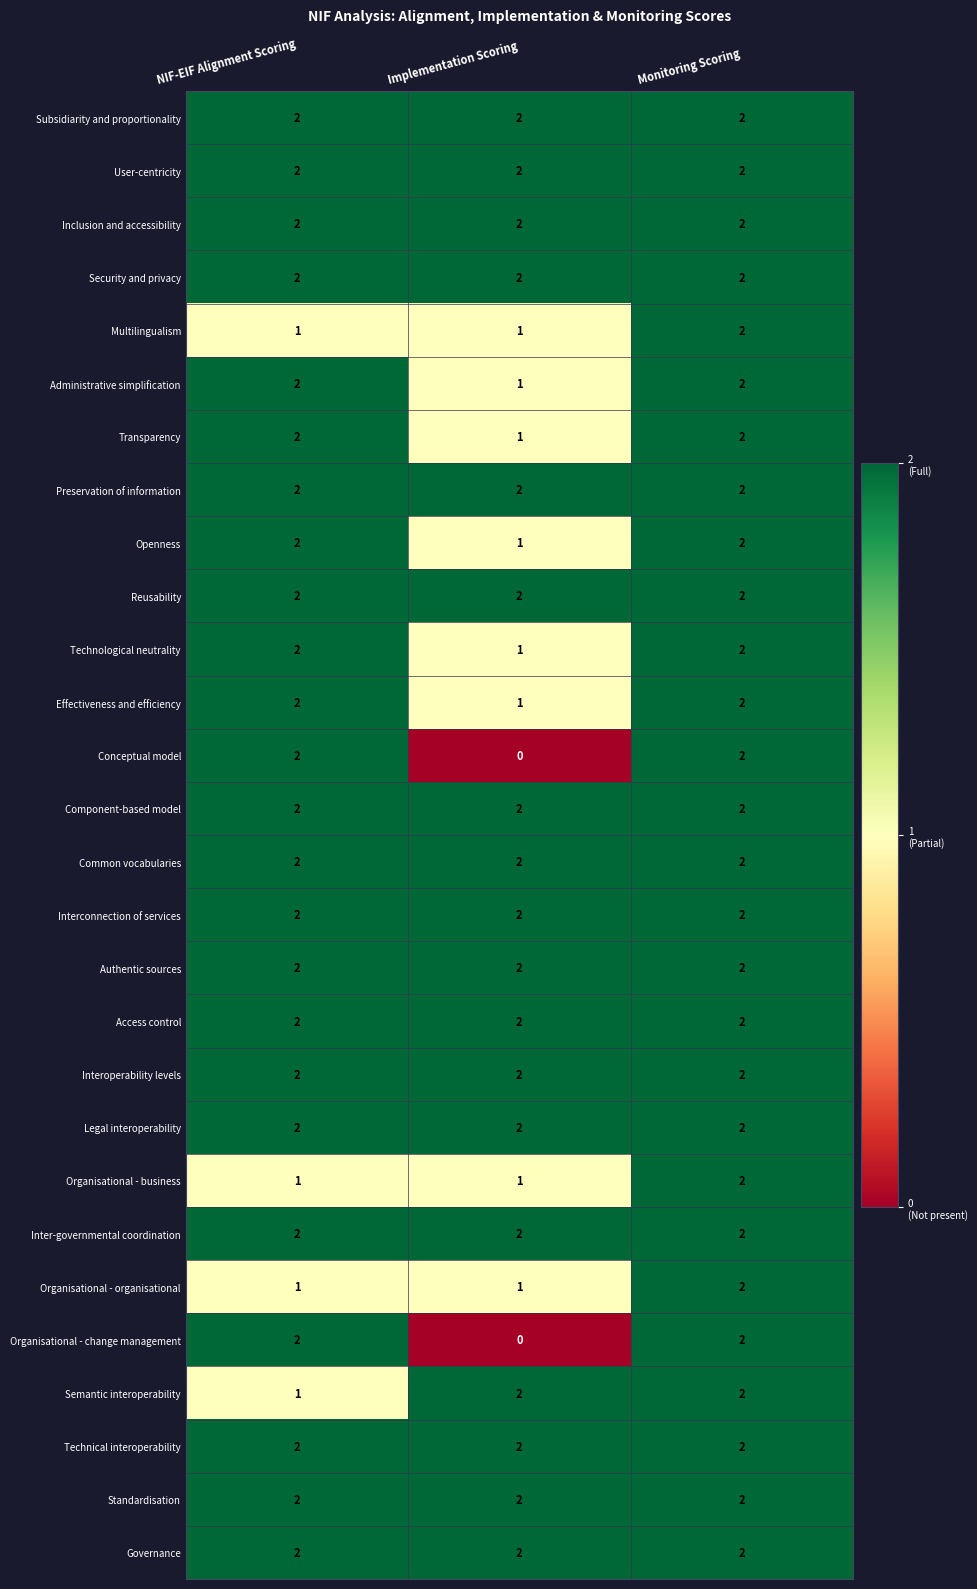

Count the number of categories in the chart.

3